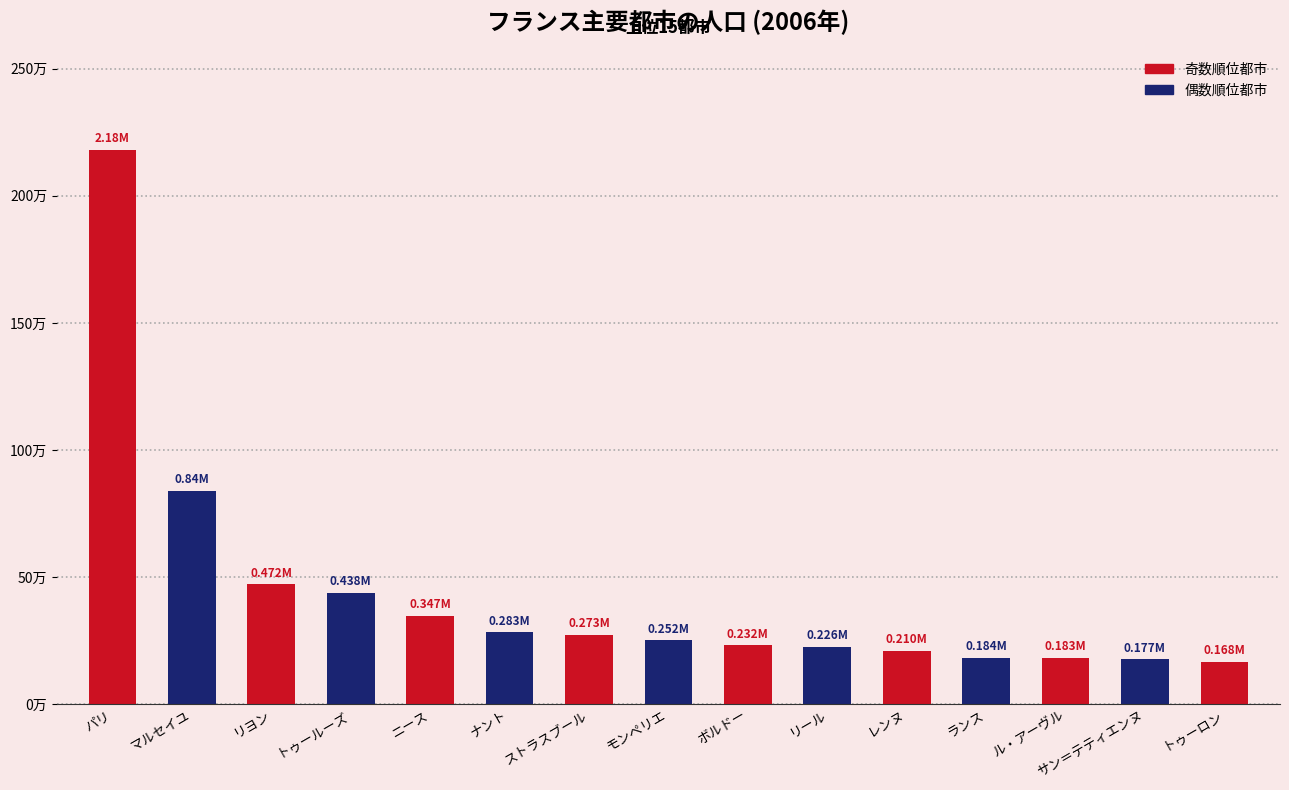

What is the change in value from ニース to サン＝テティエンヌ?

-169580